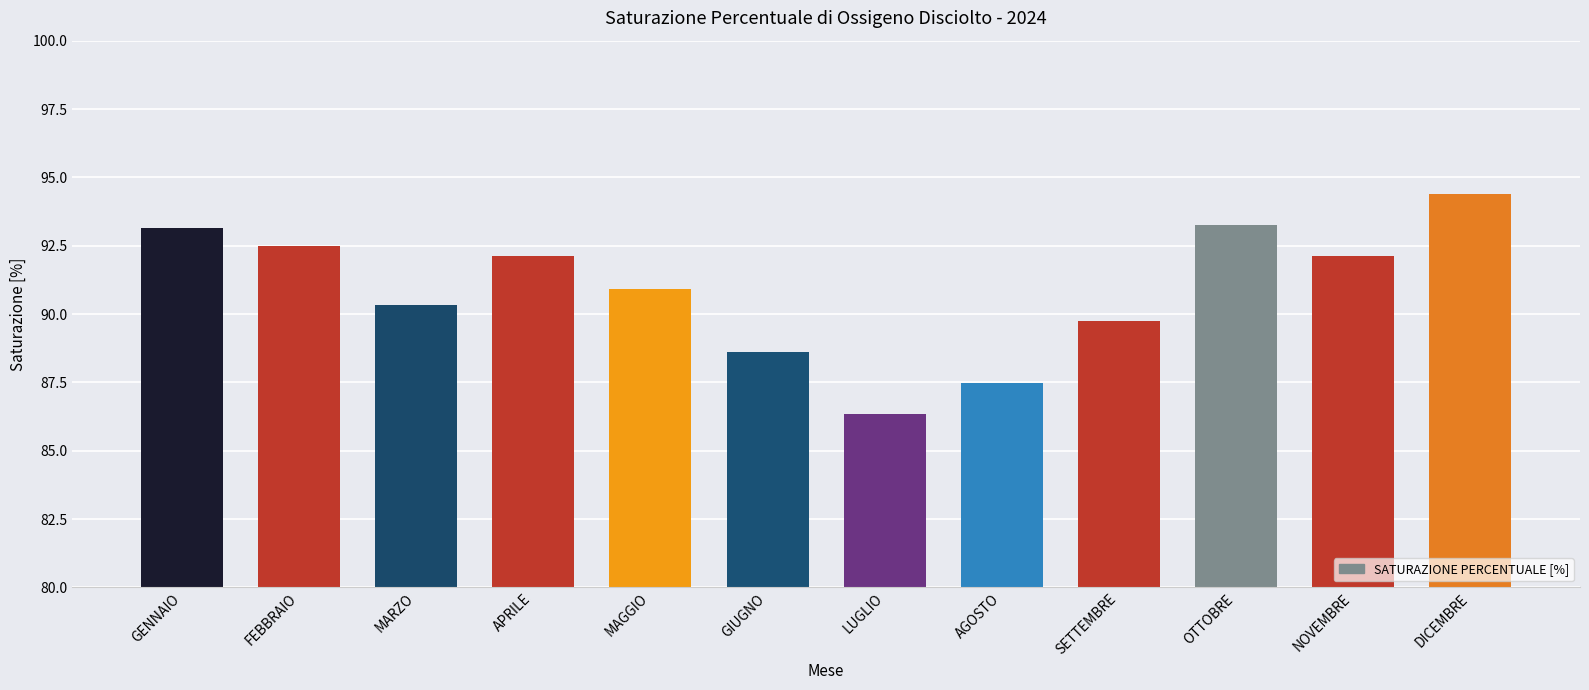

What is the value of the 2nd bar from the left?

92.5